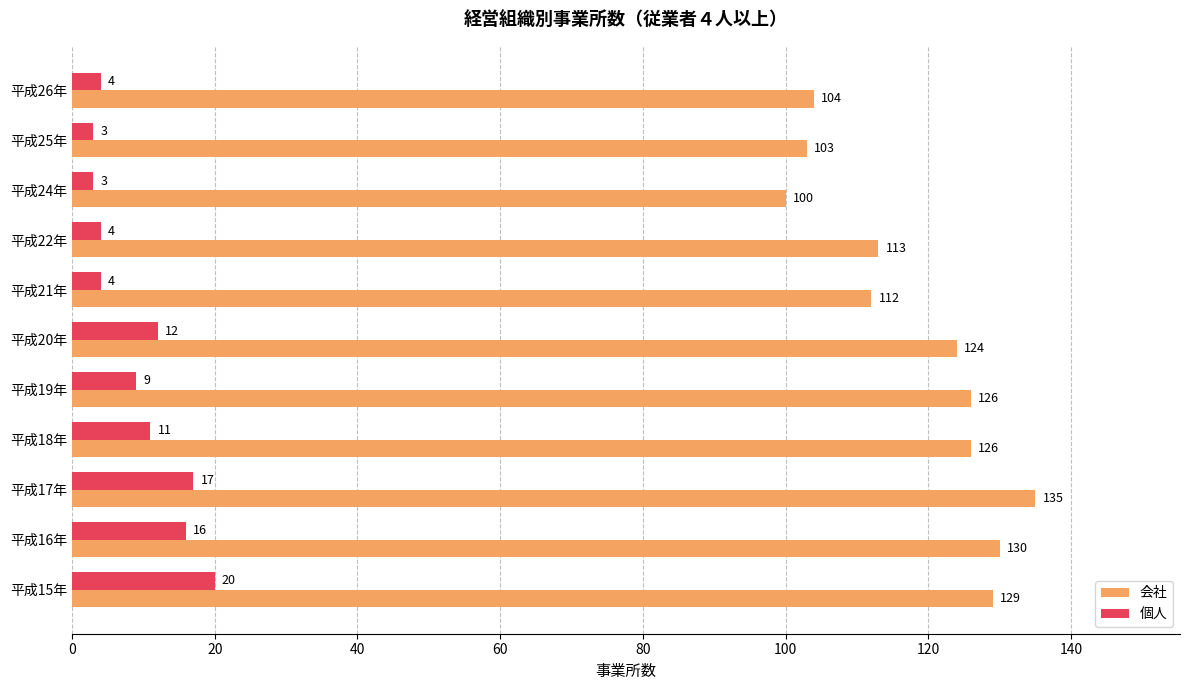

At which category is the sum across all series the highest?

平成17年